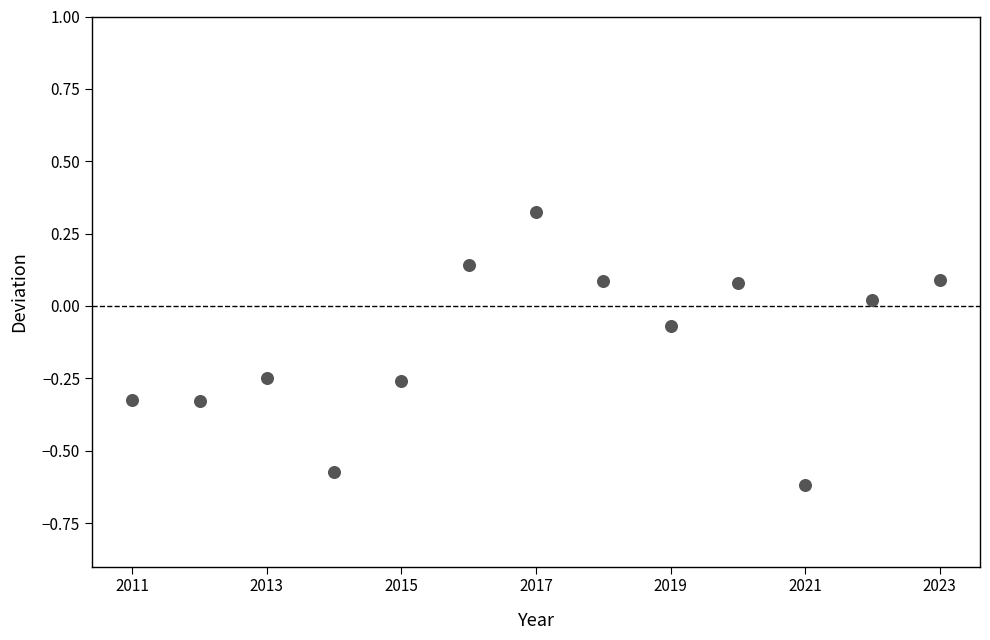

What is the range of Y values (max minus min)?

0.9